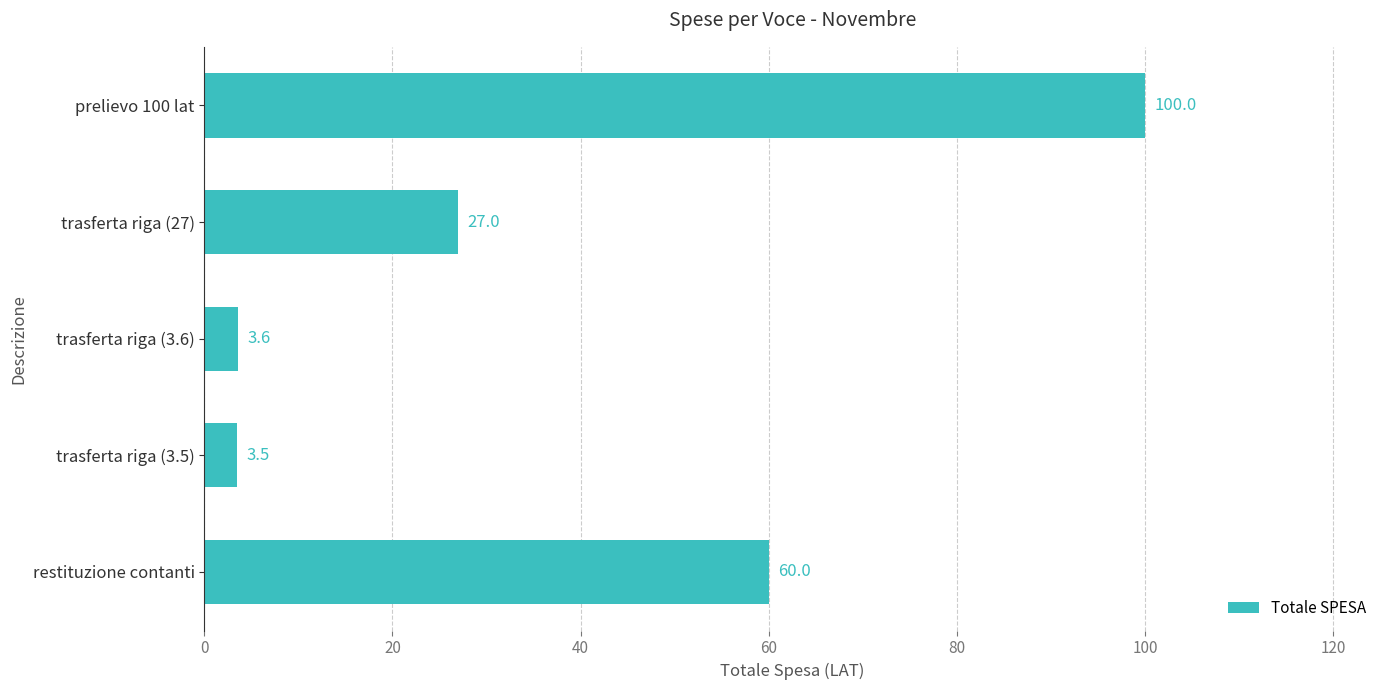

Does the chart contain stacked bars?

No